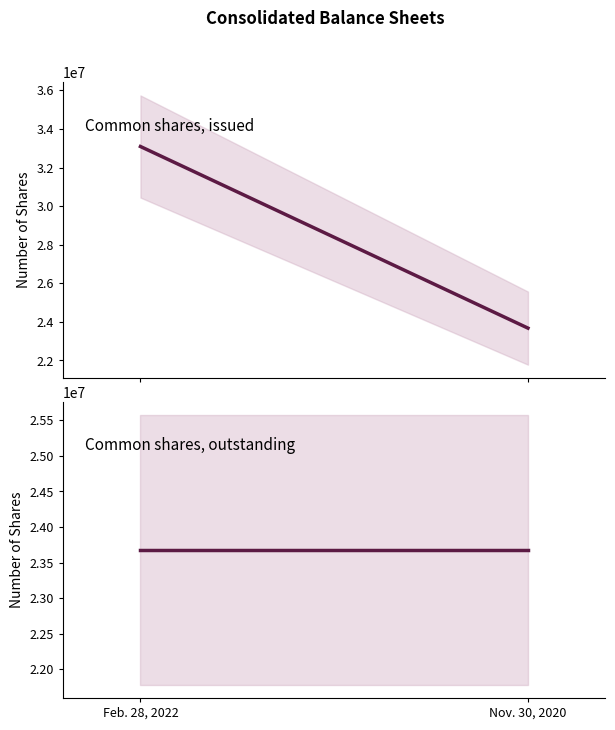

Which series has the largest total across all categories?

Common shares, issued